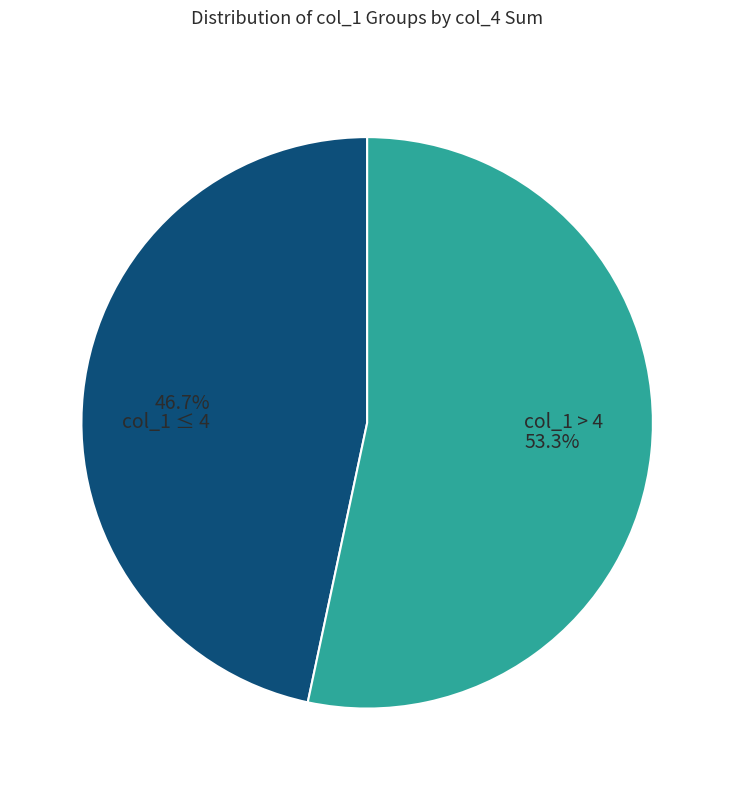

Count the number of slices in the pie.

2